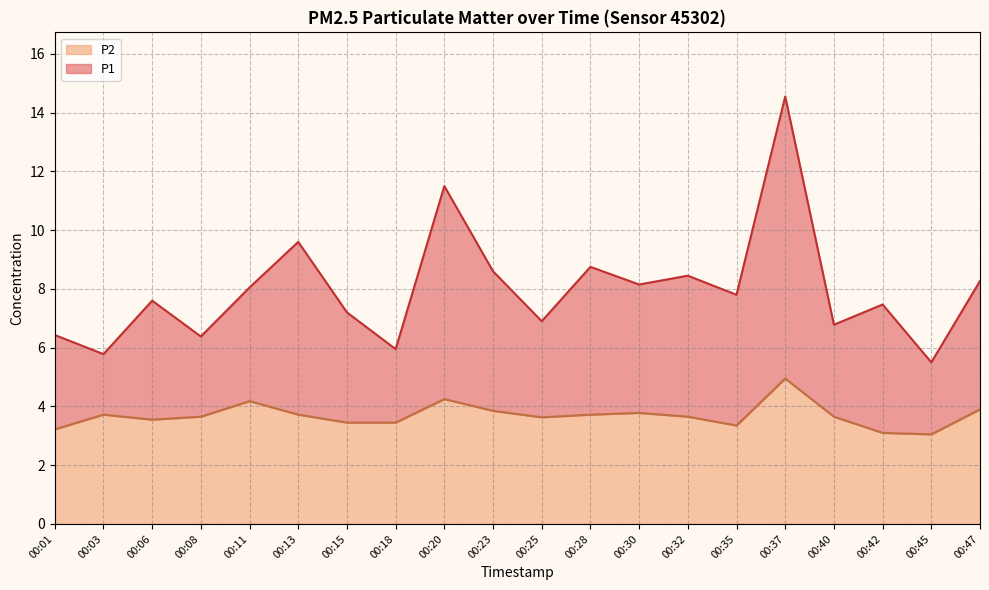

Between 00:01 and 00:28, which series saw the biggest shift?

P1